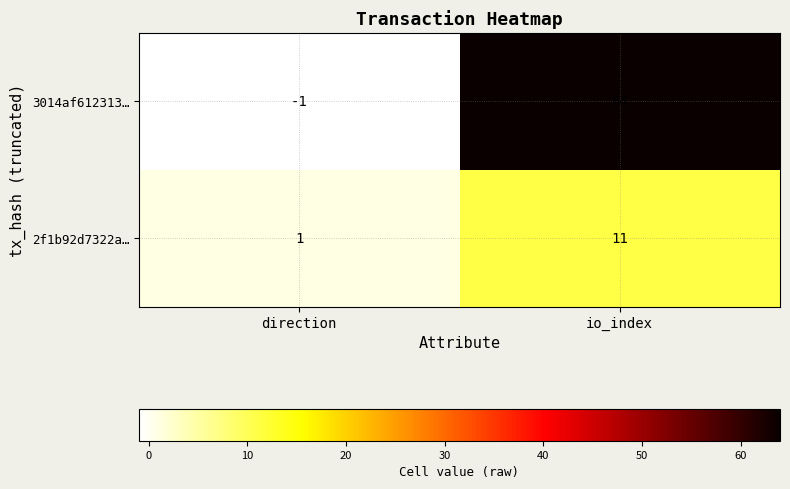

Rank the series at io_index from highest to lowest value.

3014af612313…, 2f1b92d7322a…